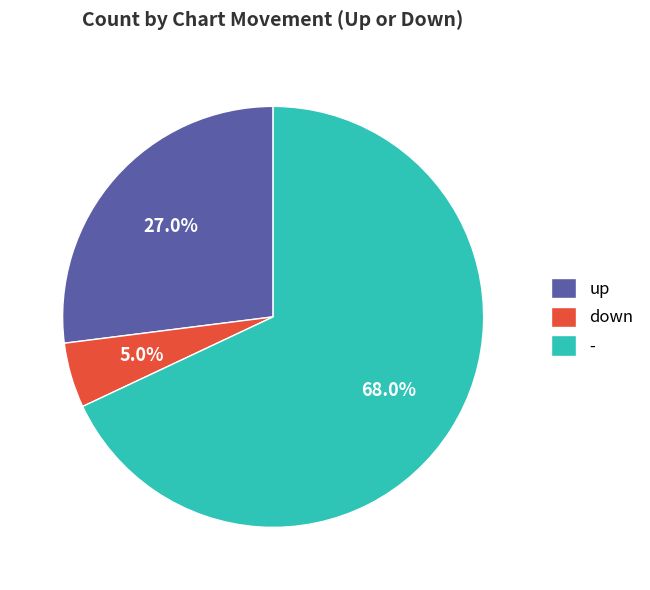

What percentage do up and - together represent?

95.0%